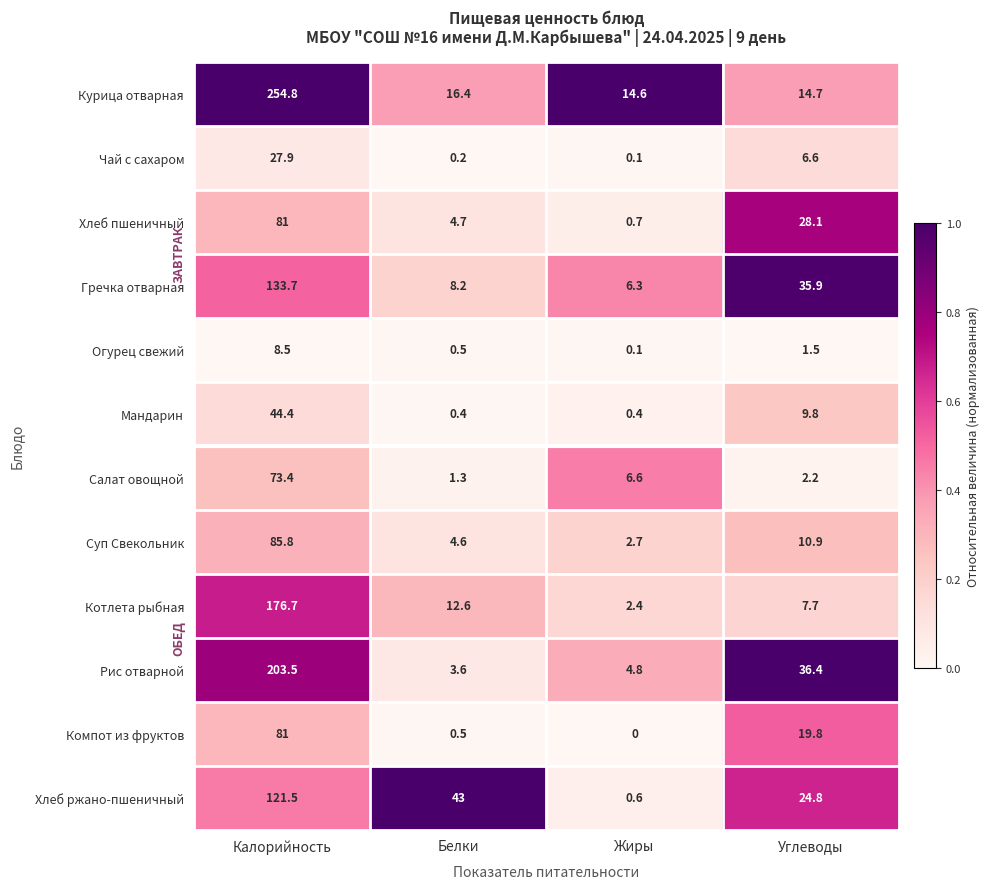

What is the difference between the maximum and minimum values in the Курица отварная series?

240.2